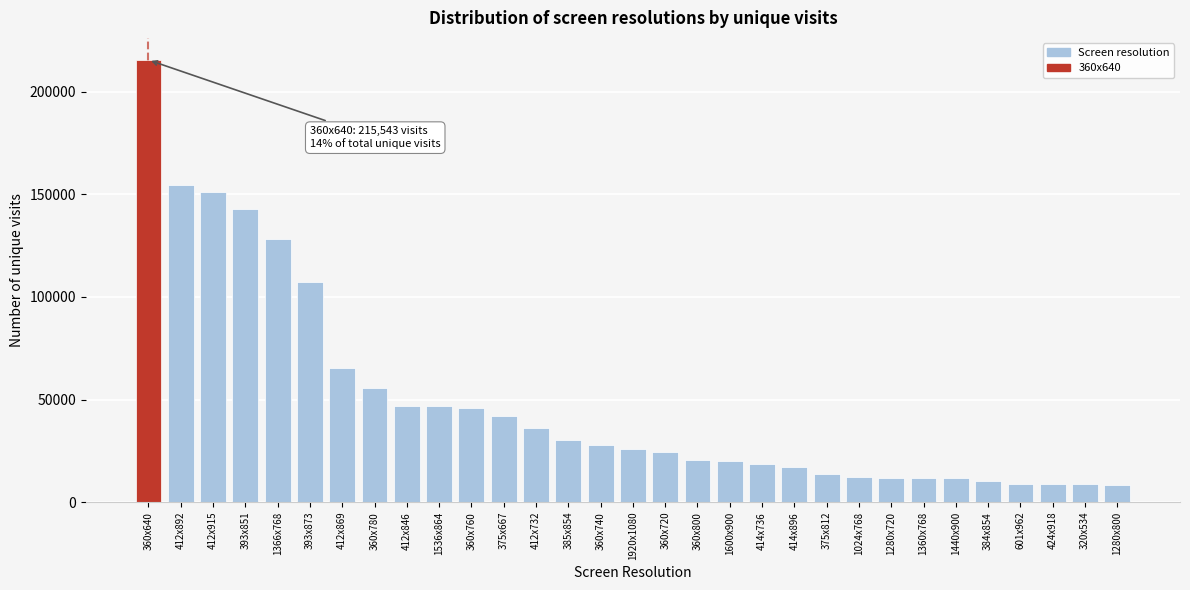

What is the difference between the second highest and second lowest values?

145891